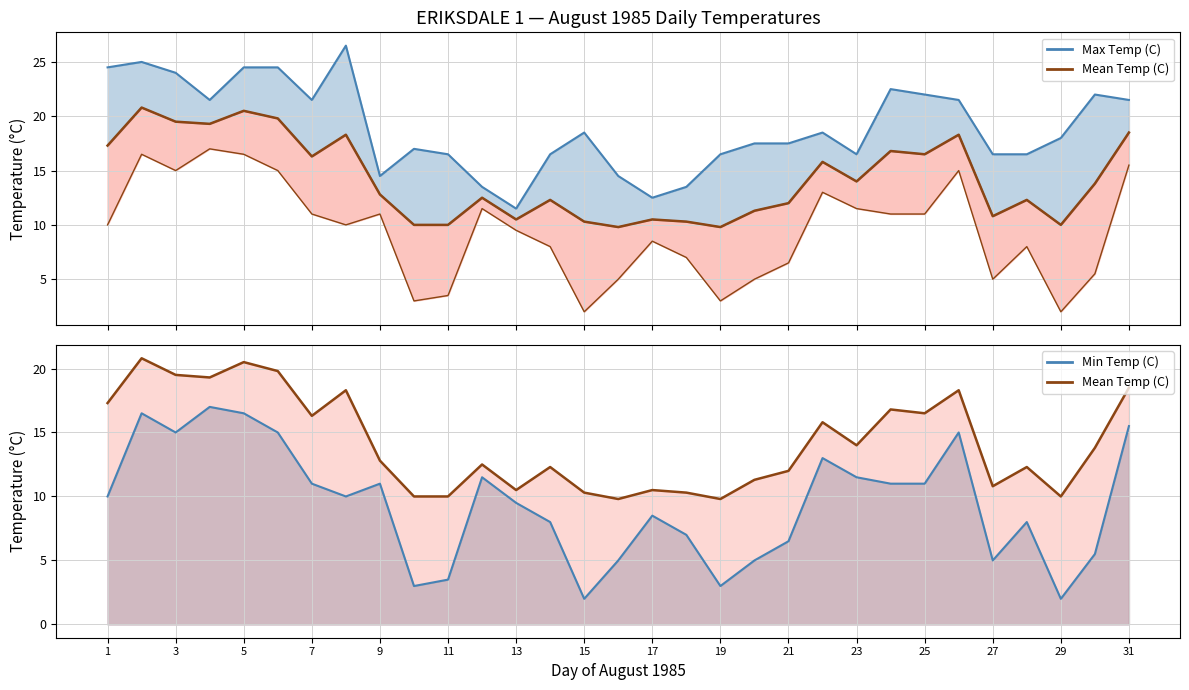

True or false: Mean Temp (C) and Min Temp (C) intersect in this chart.

False